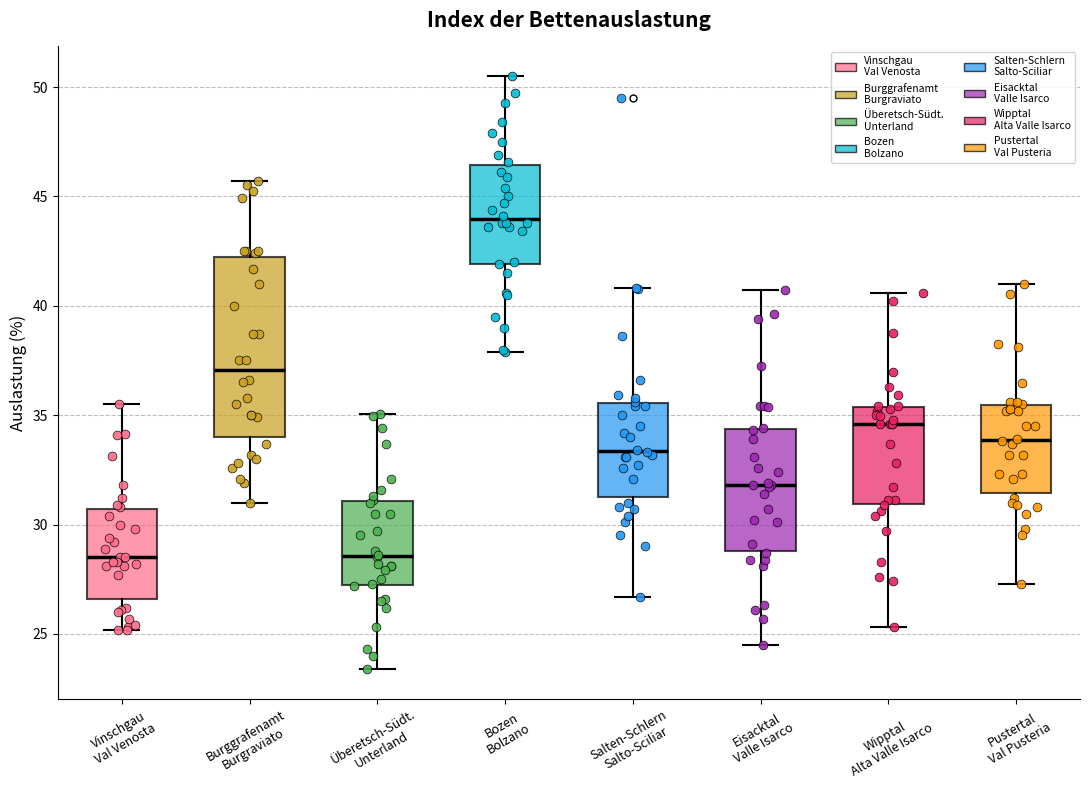

Which box's median line is the highest?

Bozen Bolzano